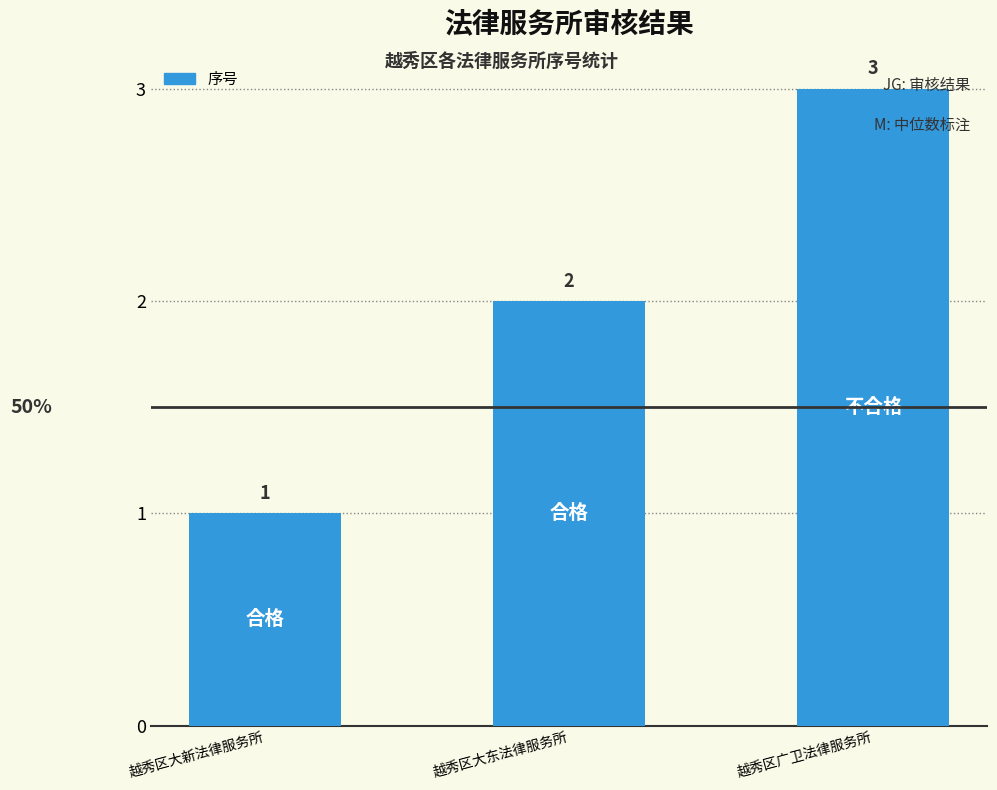

Reading left to right, extract all data points from this chart.

越秀区大新法律服务所=1	越秀区大东法律服务所=2	越秀区广卫法律服务所=3